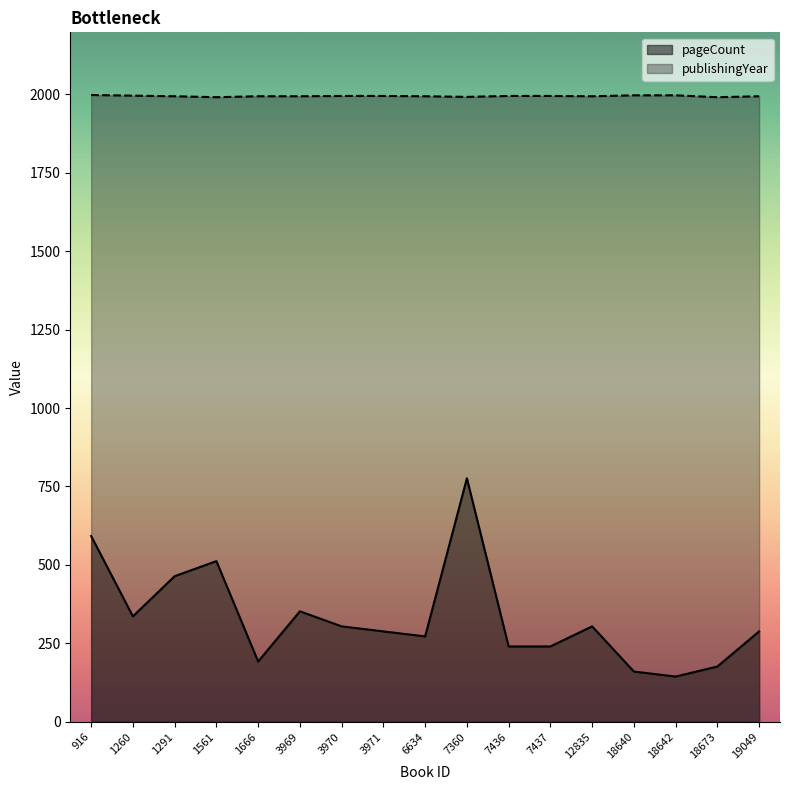

Is the value of publishingYear at 6634 greater than the value of pageCount at 19049?

Yes